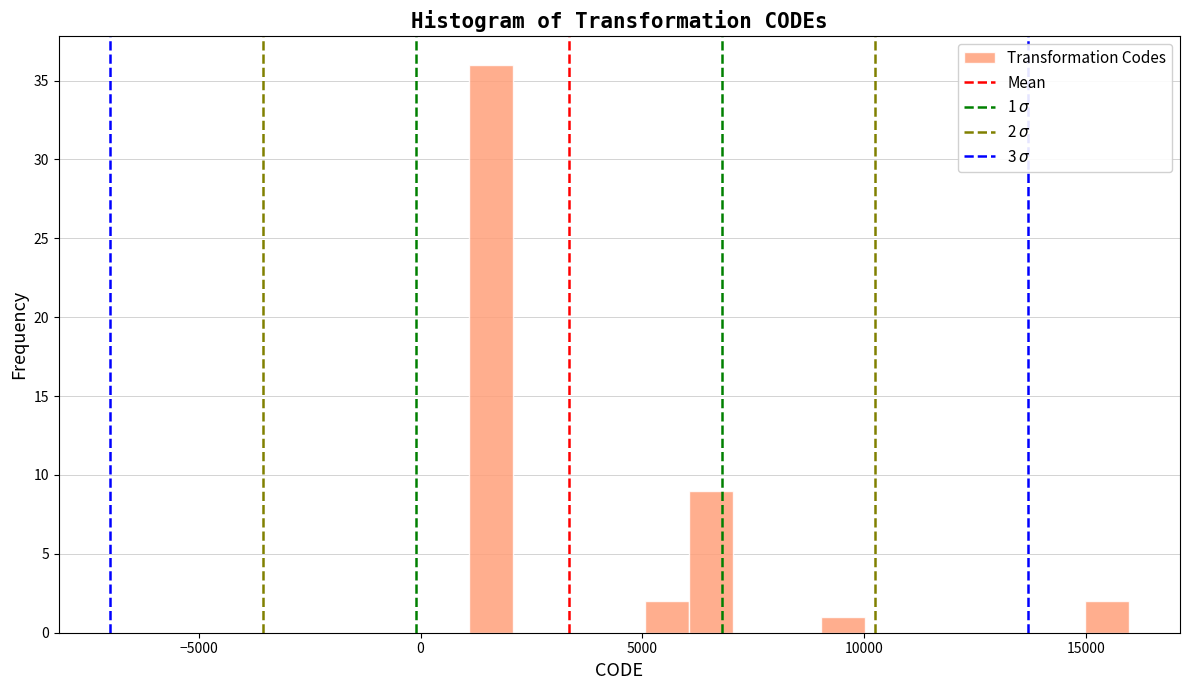

Around what value on the x-axis is the tallest bar? Give the approximate position of its centre, as read against the axis.

1500